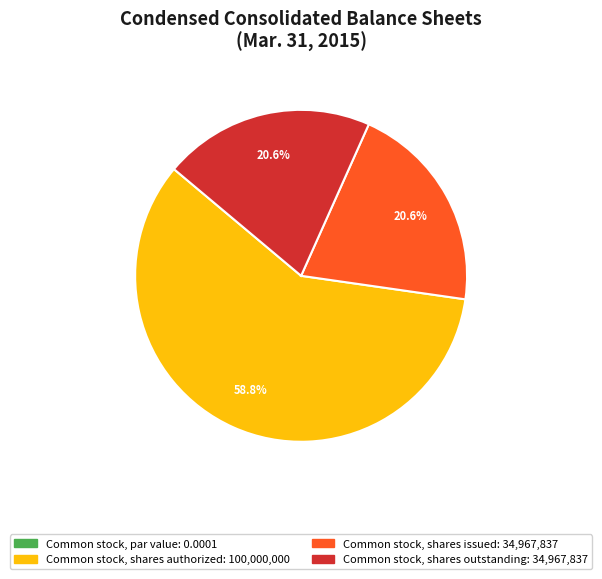

To the nearest percent, what portion does Common stock, shares authorized represent?

59%